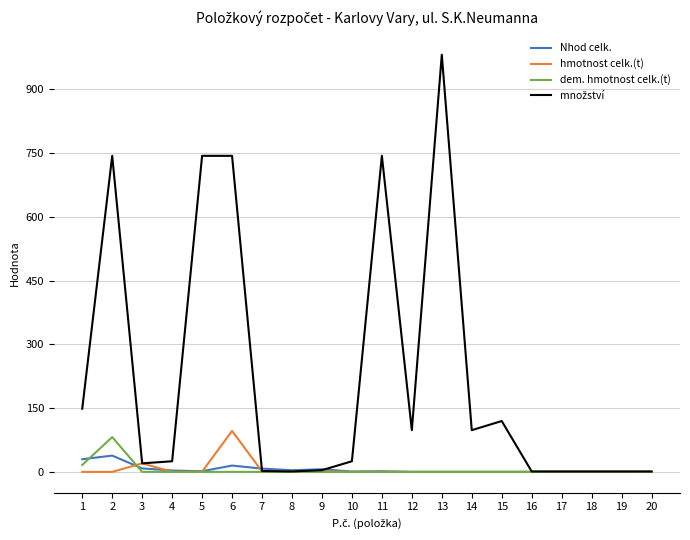

At which category is the sum across all series the highest?

13